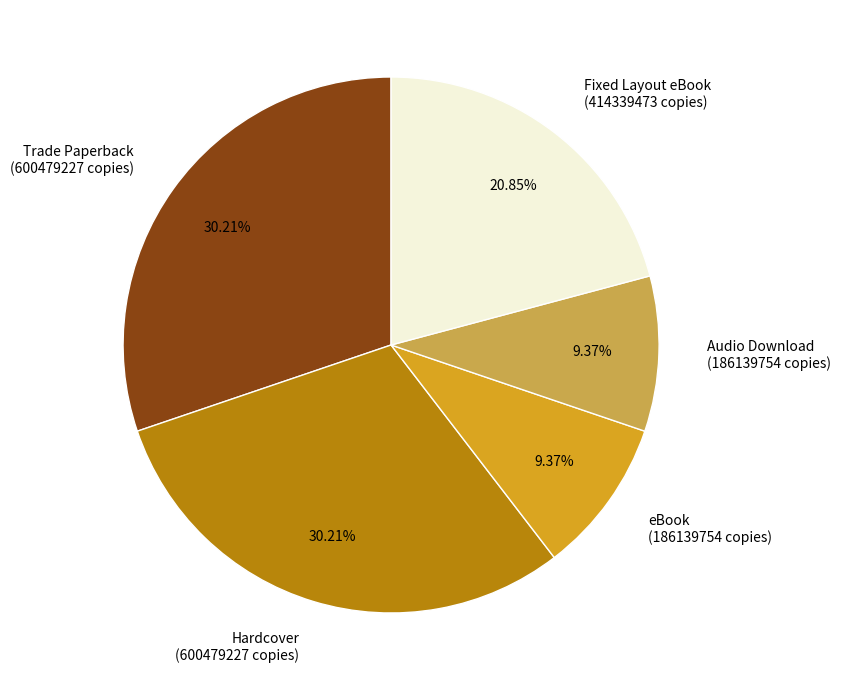

Is there a majority slice in this chart?

No